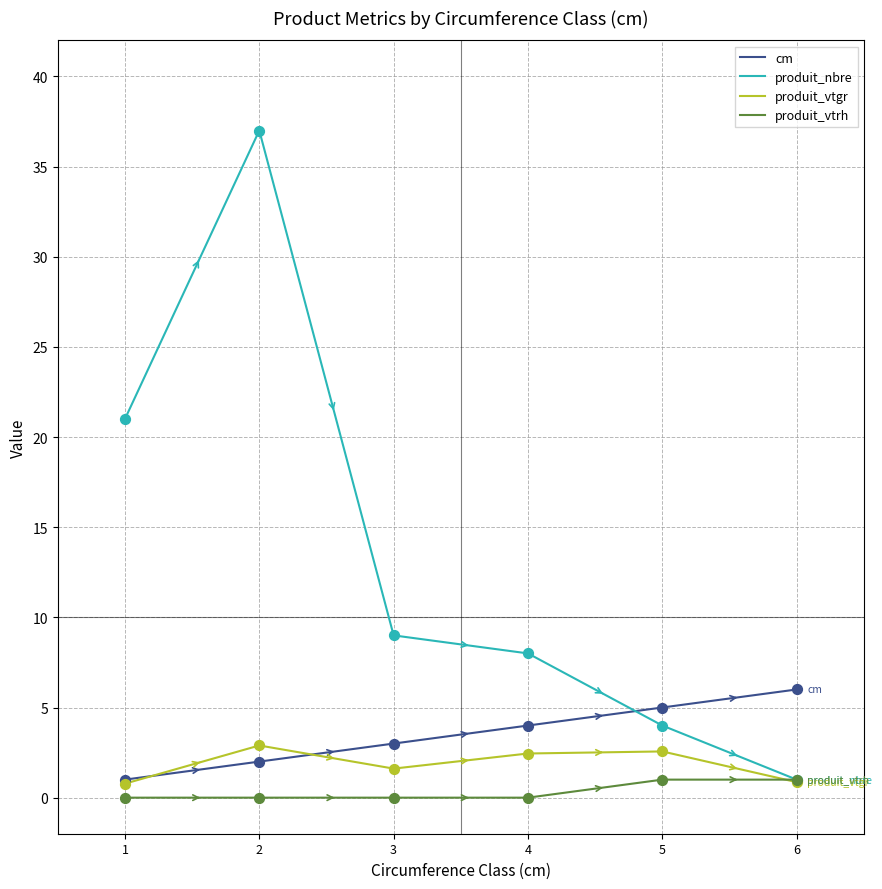

Is the value of produit_vtgr at 3 greater than the value of produit_vtrh at 2?

Yes